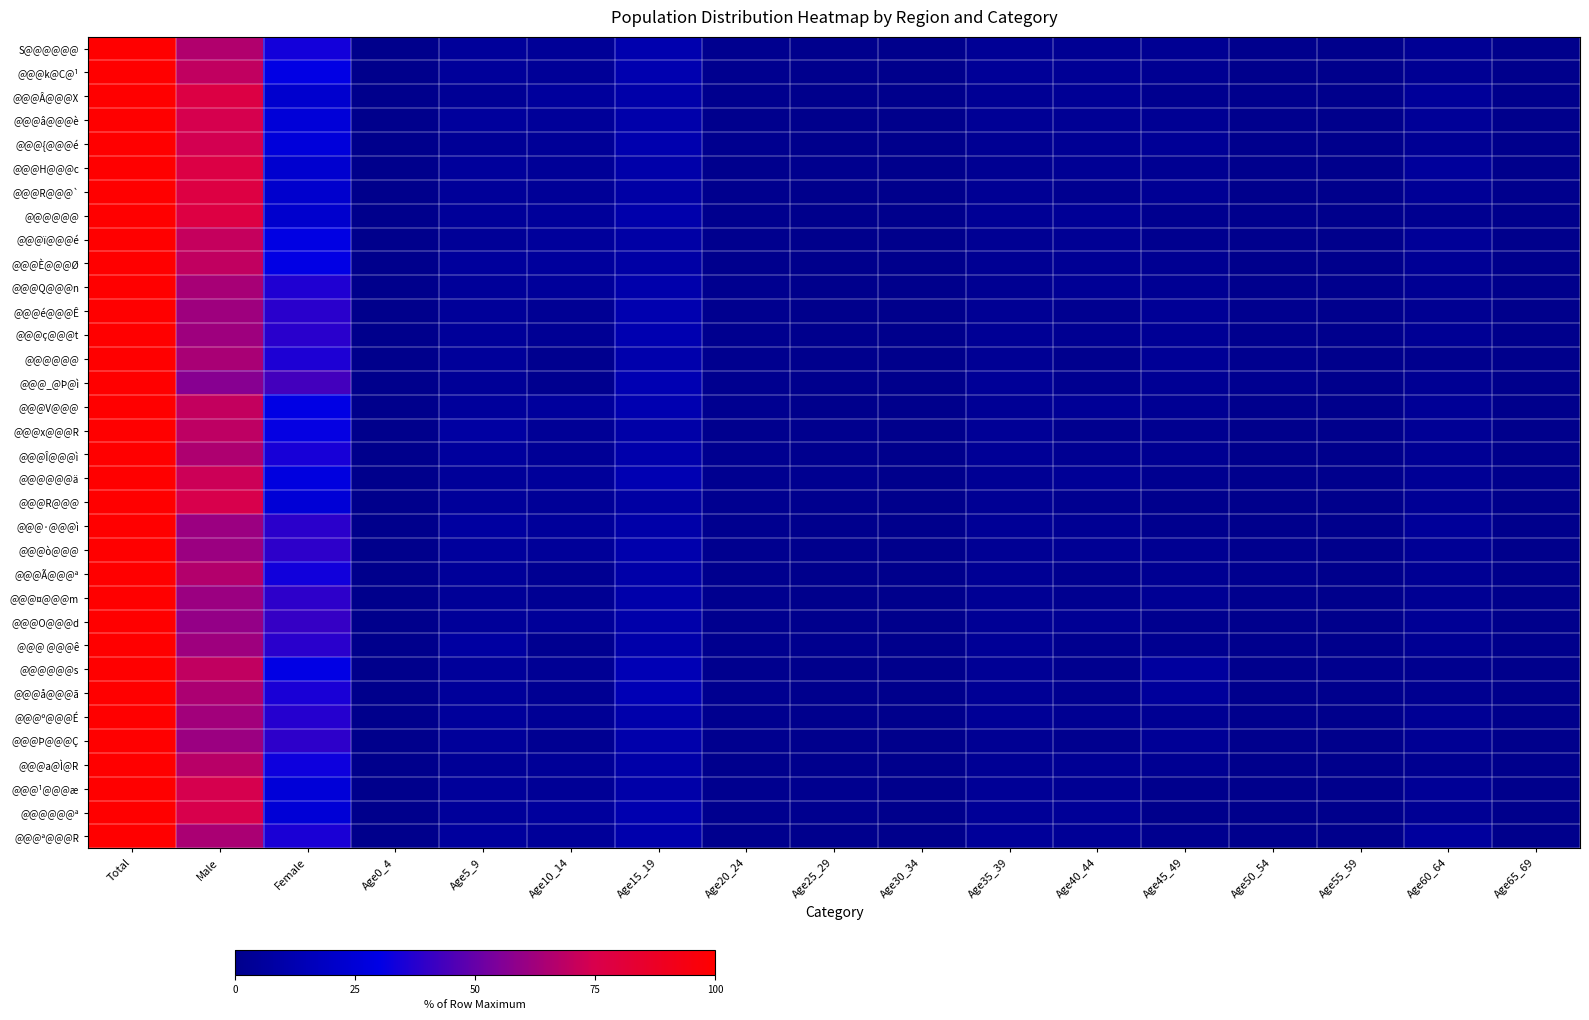

What is the total value across all series at Age45_49?

81.1